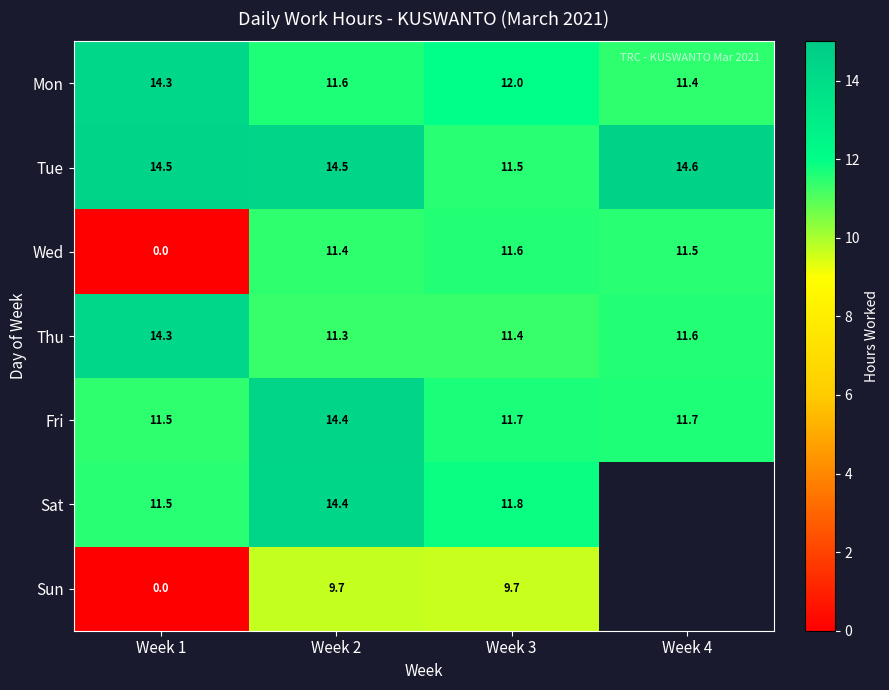

True or false: Sat has a value of 11.8 at Week 3.

True